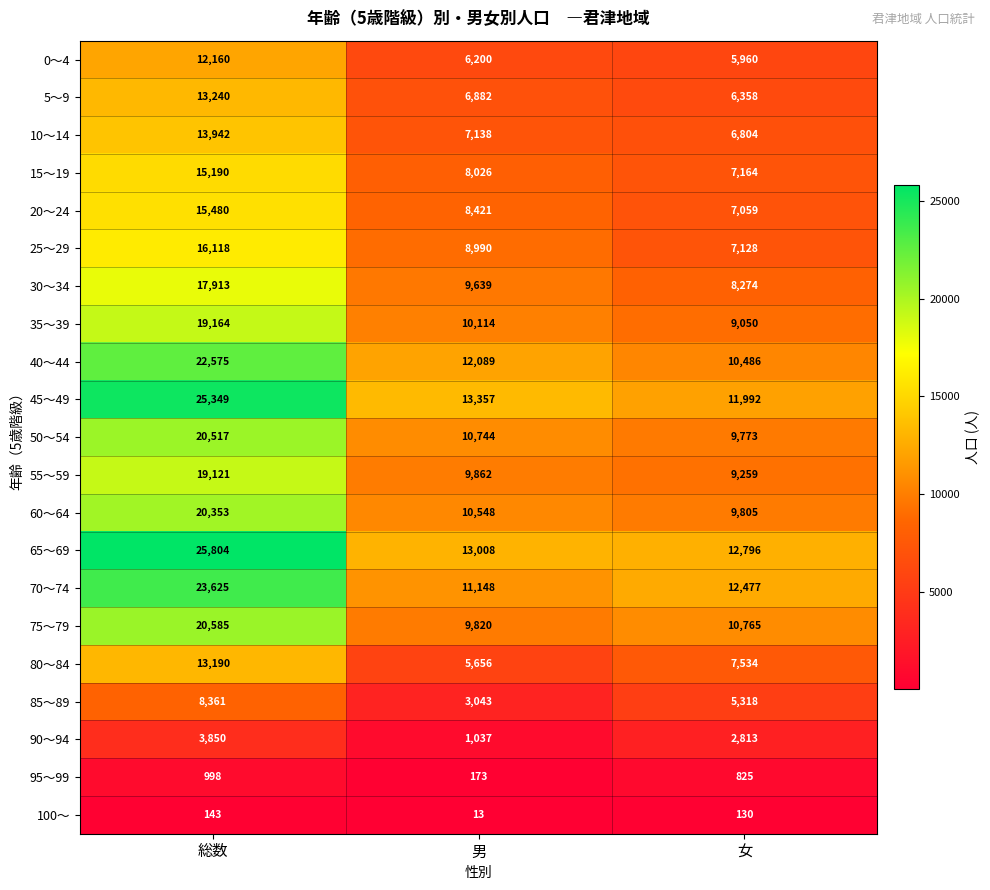

At how many categories does at least one series exceed 2144?

3